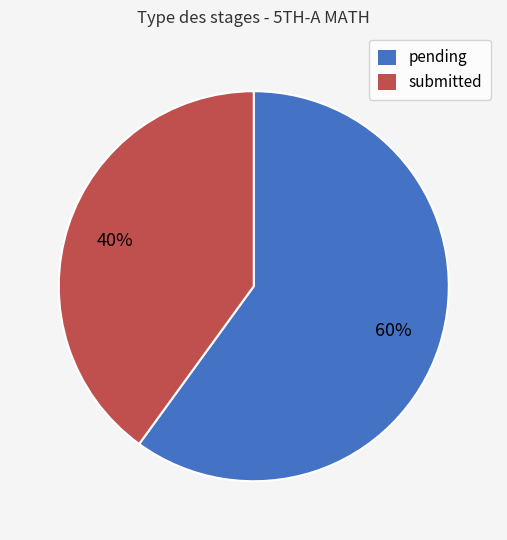

The submitted slice represents 53% of the pie. True or false?

False